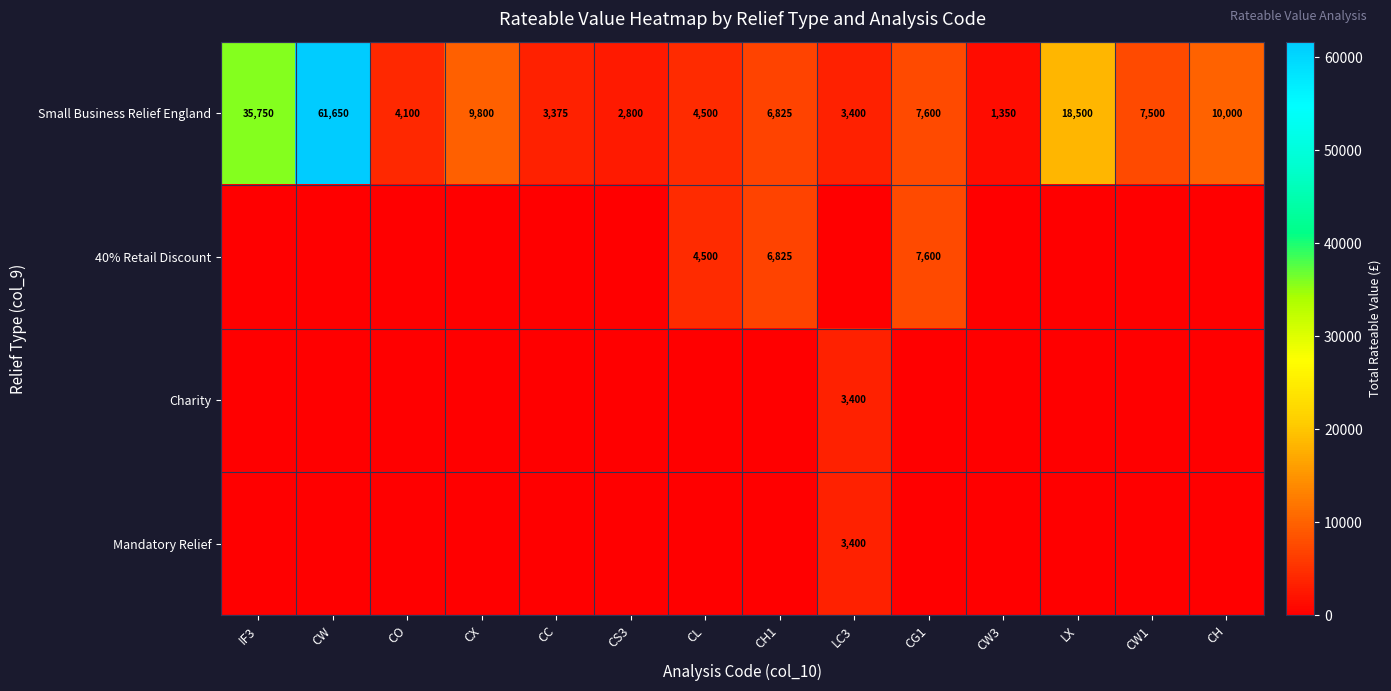

Rank the categories by Small Business Relief England value from highest to lowest.

CW, IF3, LX, CH, CX, CG1, CW1, CH1, CL, CO, LC3, CC, CS3, CW3